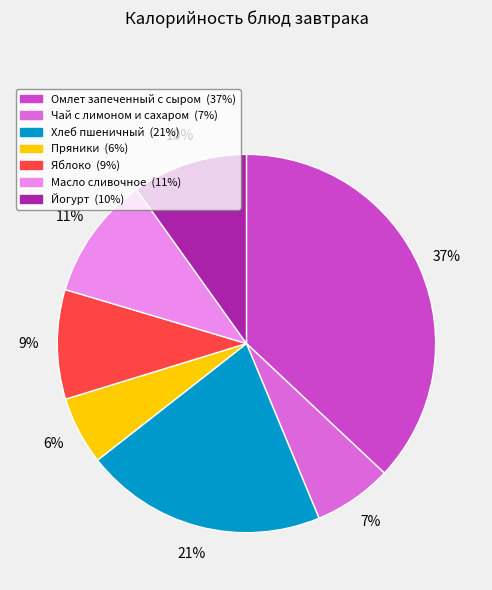

Do Чай с лимоном и сахаром and Хлеб пшеничный together represent more than half of the pie?

No